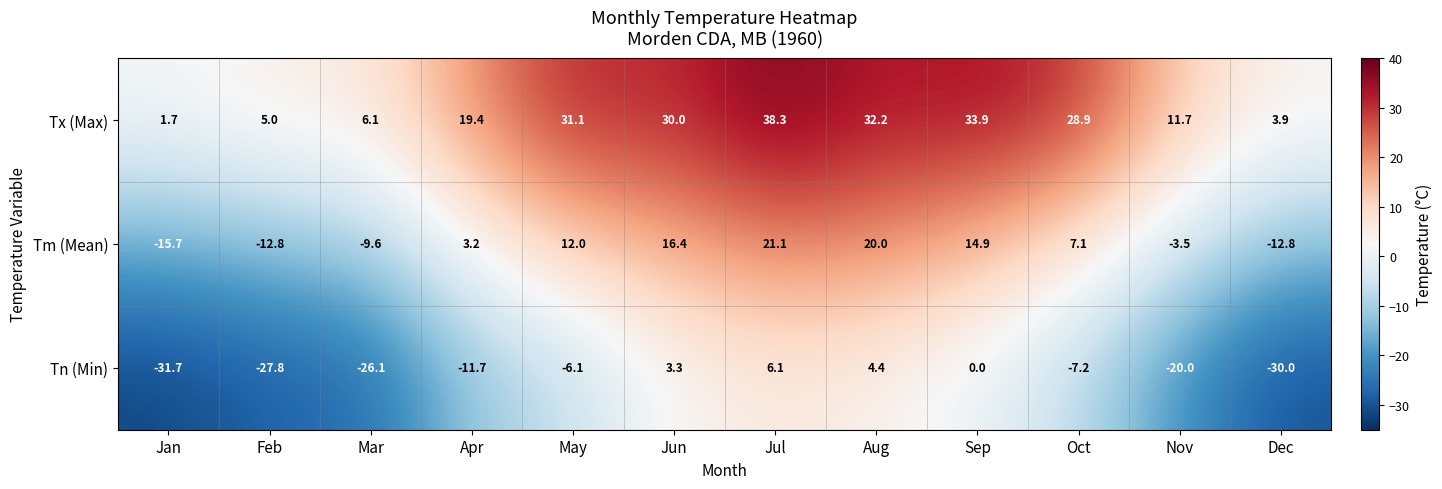

What is the total value across all series at Aug?

56.6